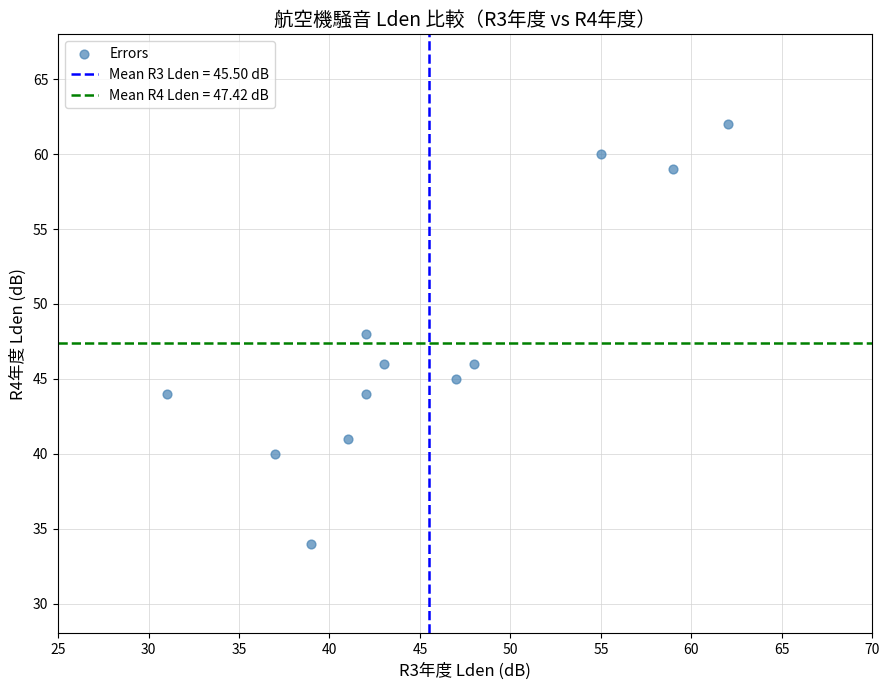

What is the range of Y values (max minus min)?

28